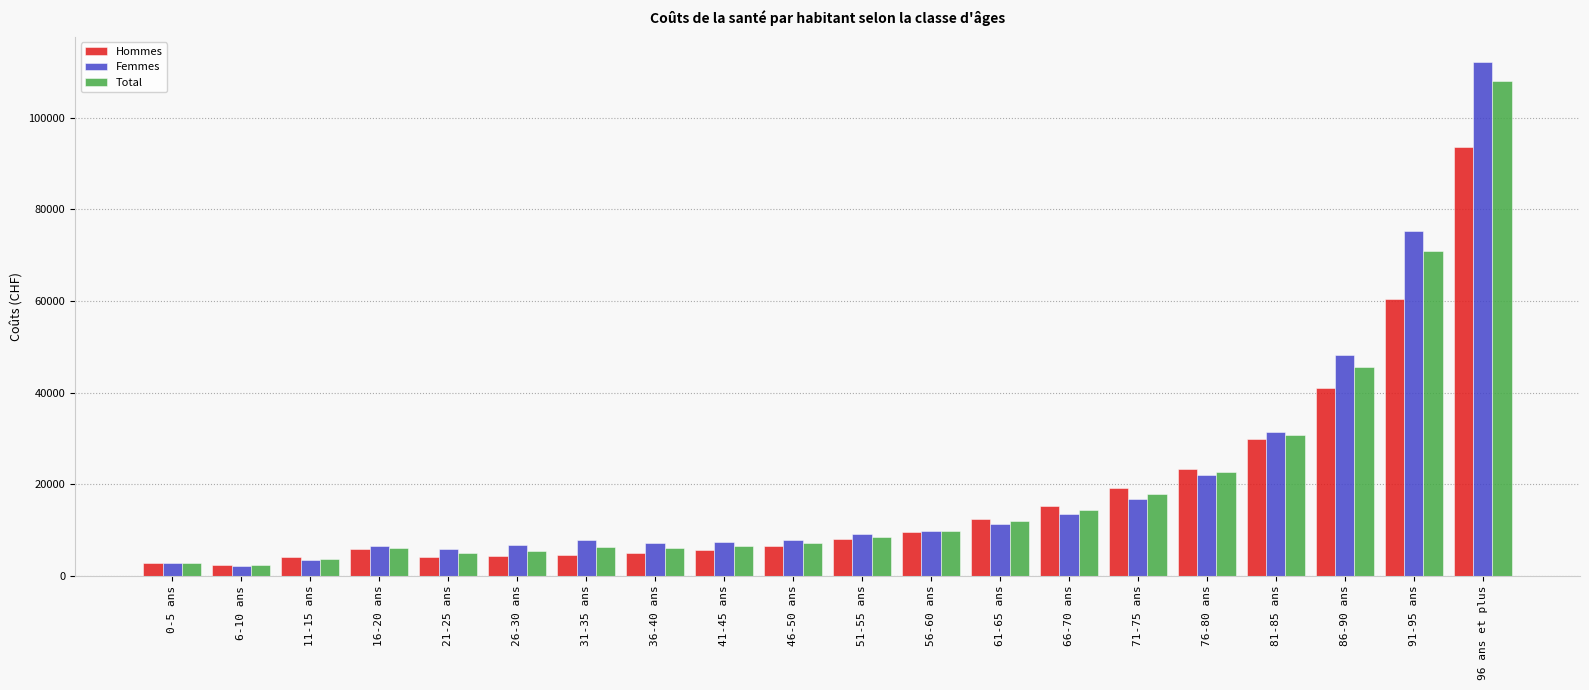

What is the label of the 8th bar from the right?

61-65 ans